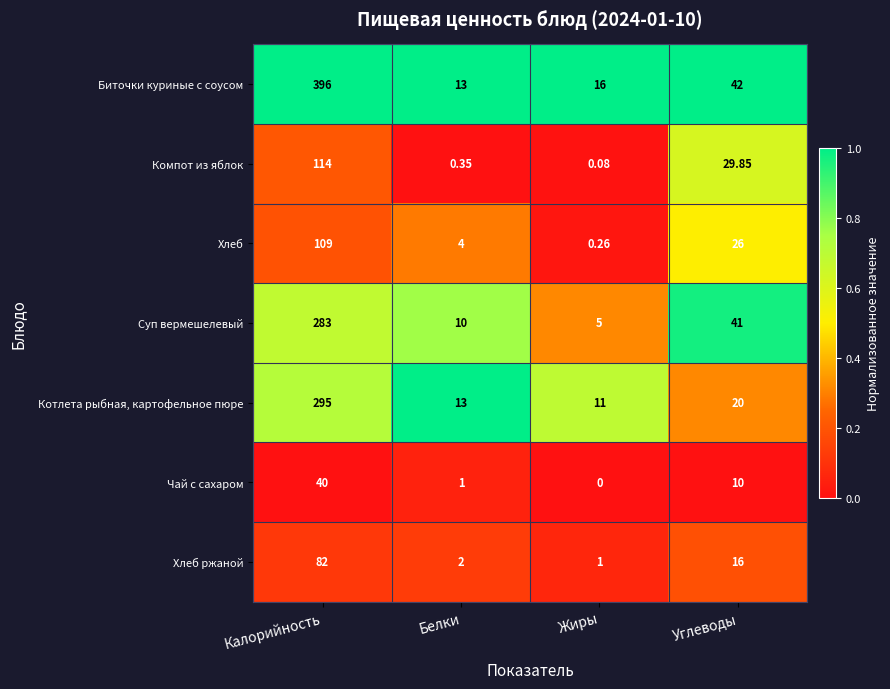

Which series has the largest range (max minus min)?

Биточки куриные с соусом